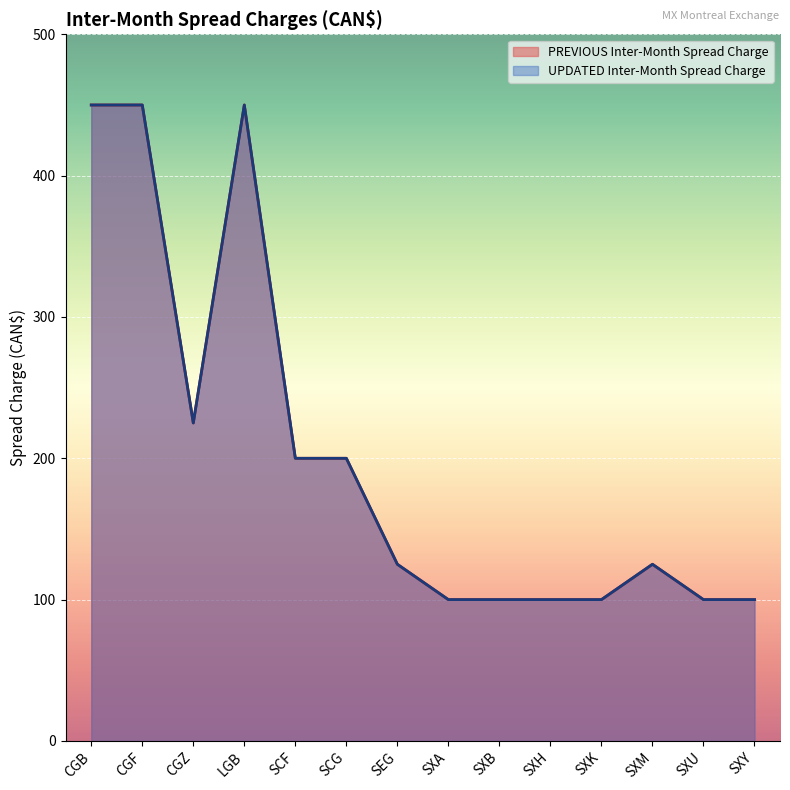

True or false: UPDATED Inter-Month Spread Charge and PREVIOUS Inter-Month Spread Charge cross at least once.

False